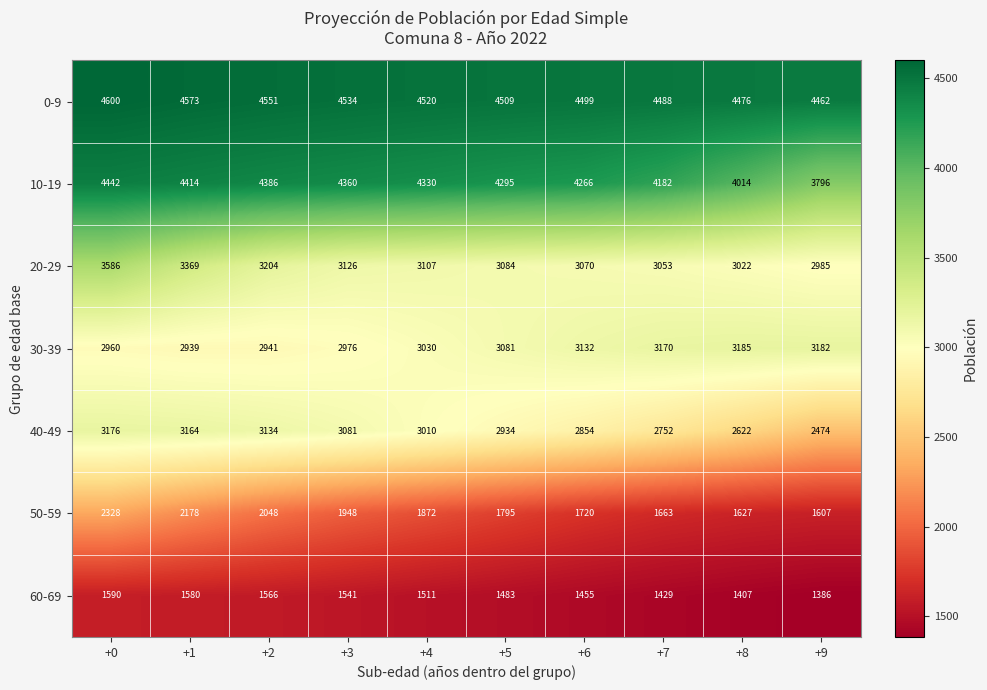

What is the maximum value shown in the chart?

4600